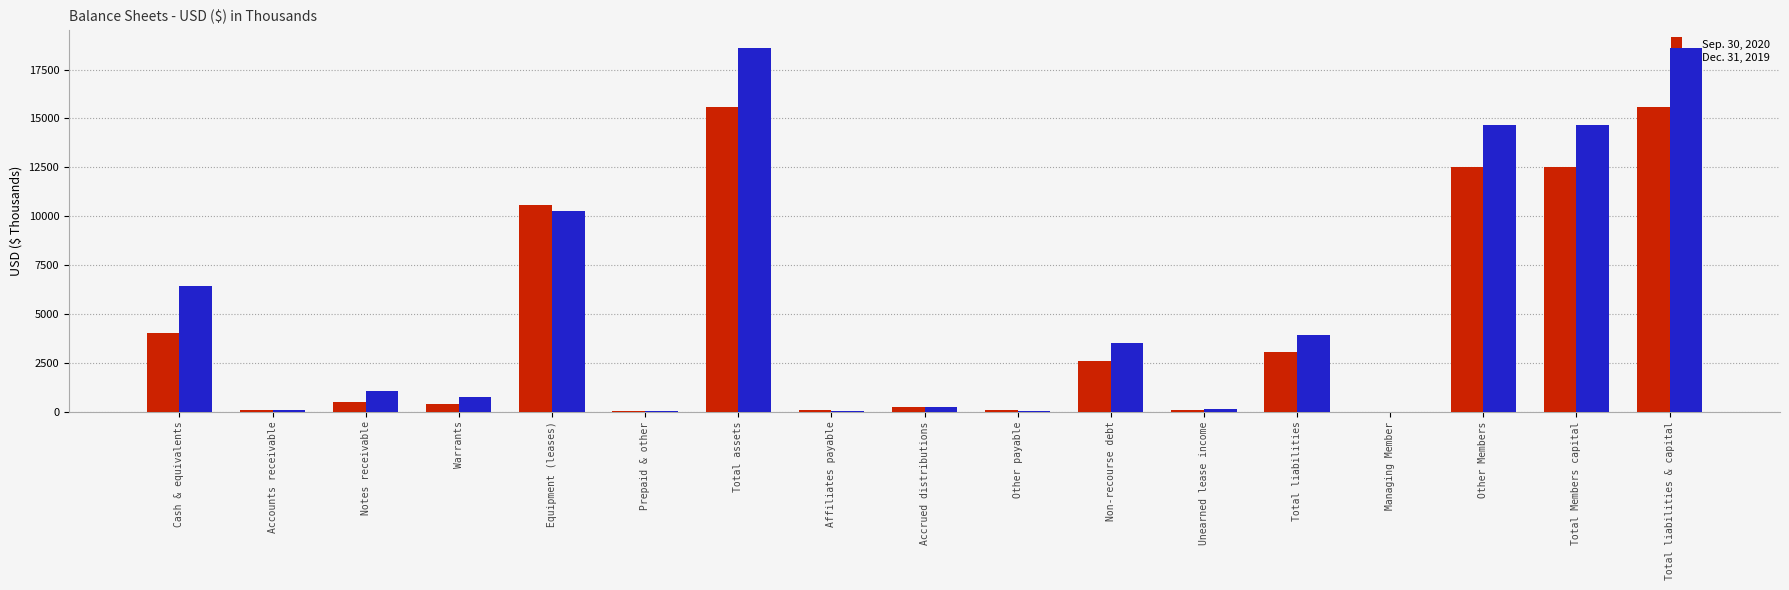

True or false: Sep. 30, 2020 has a value of 19572 at Total Members capital.

False